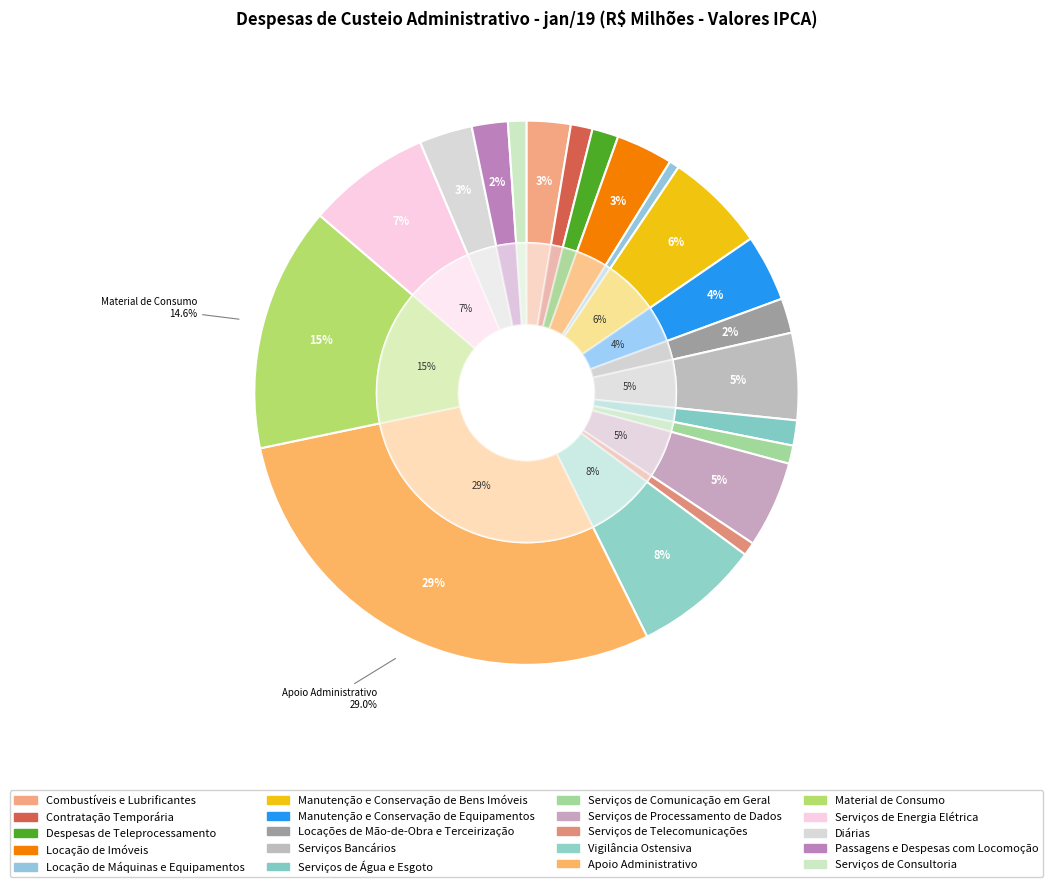

Which has a higher value, Contratação Temporária or Despesas de Teleprocessamento?

Despesas de Teleprocessamento